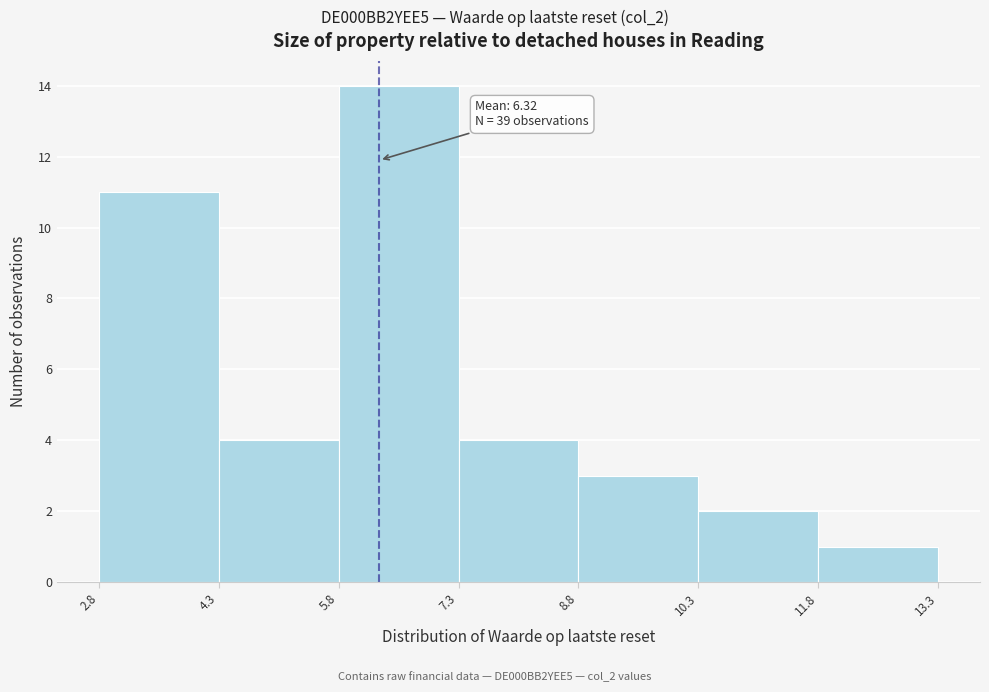

Which range on the x-axis has the tallest bar?

5.8 to 7.3